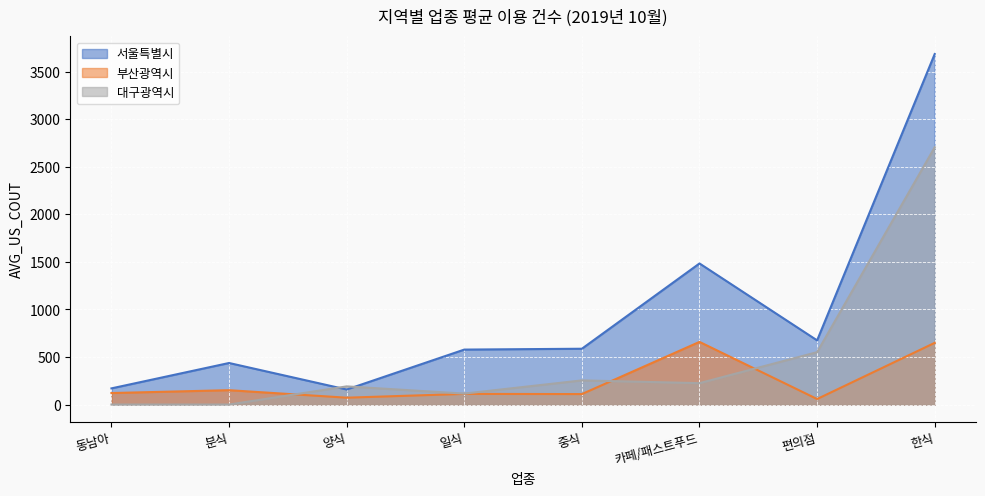

How many lines are shown in the chart?

3